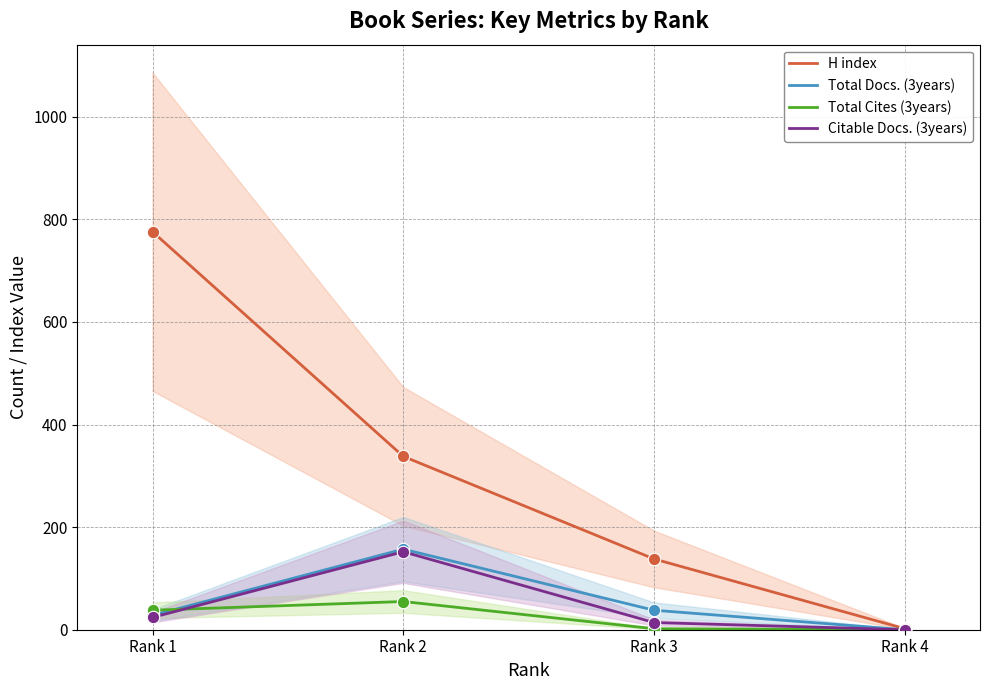

What are all the series names shown in the legend?

H index, Total Docs. (3years), Total Cites (3years), Citable Docs. (3years)